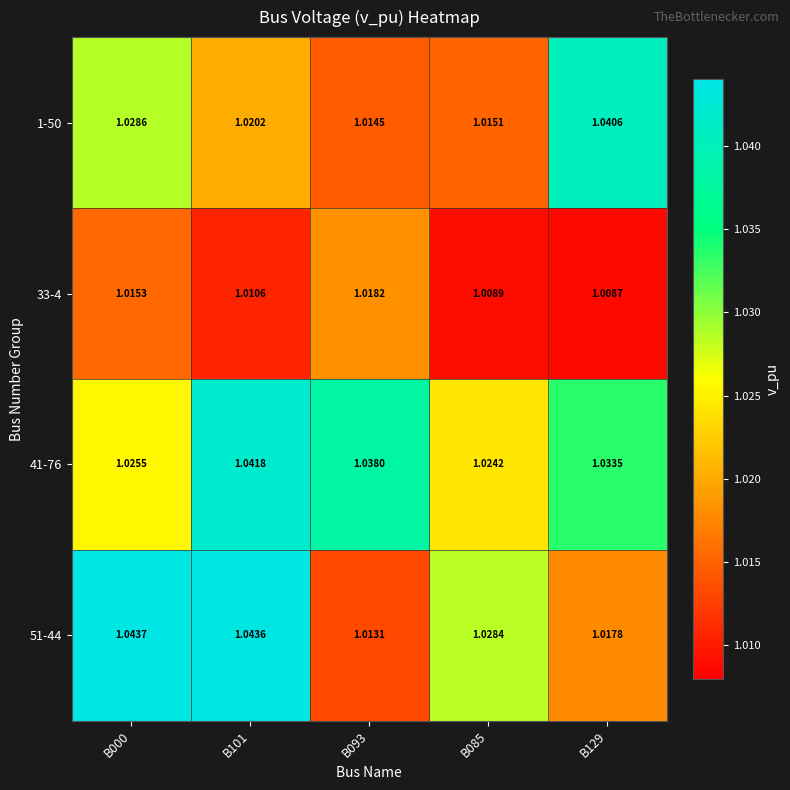

Is the value of 1-50 at B101 greater than the value of 41-76 at B101?

No